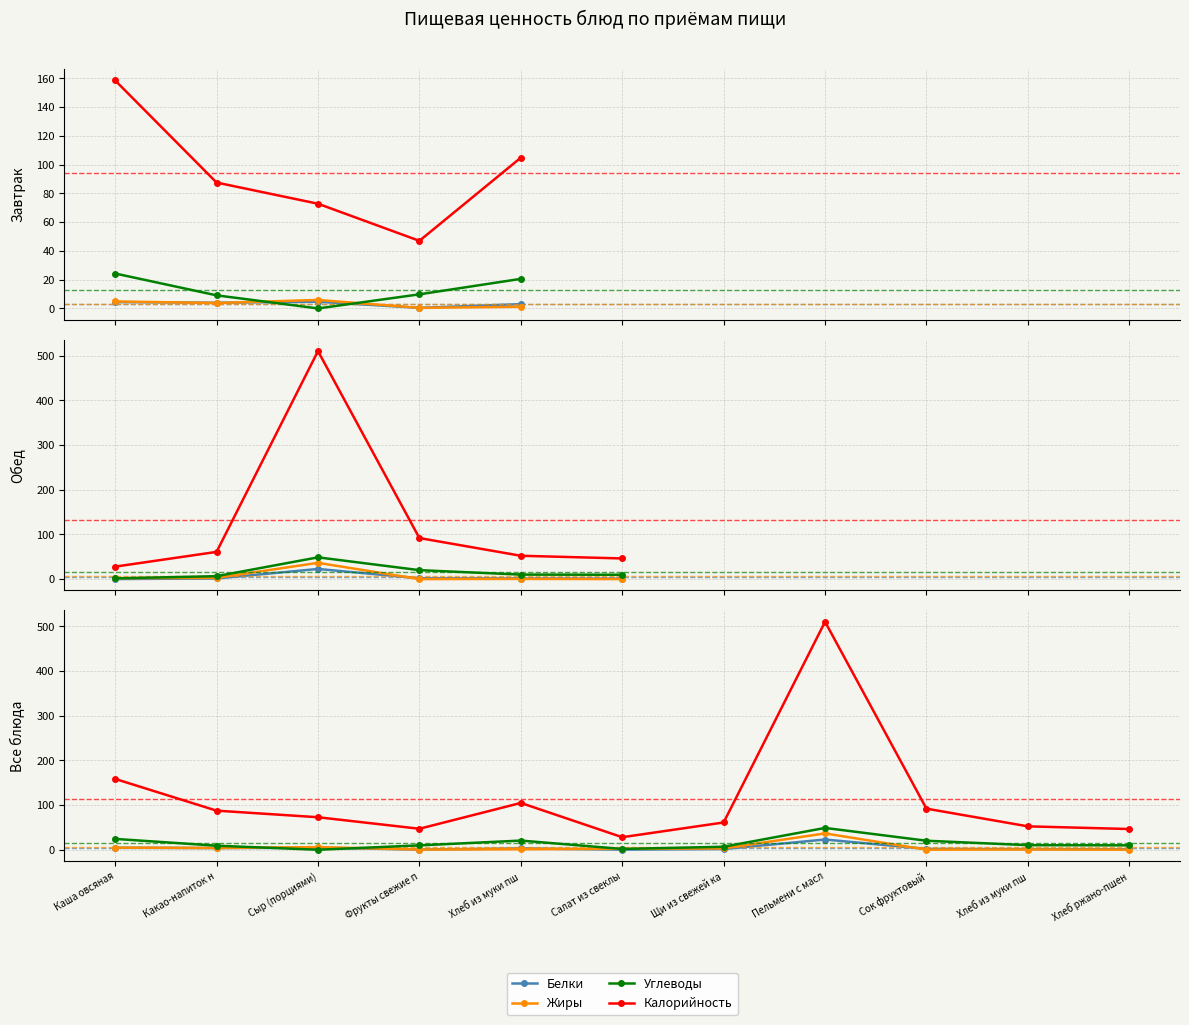

What is the label of the 7th point from the left?

Щи из свежей ка